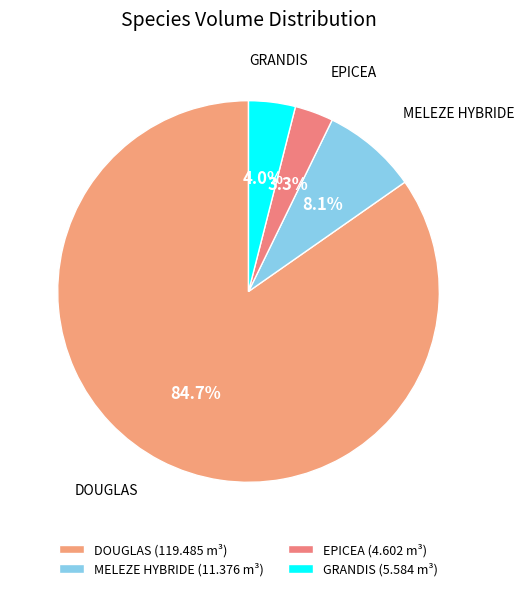

Is DOUGLAS the majority of the pie?

Yes